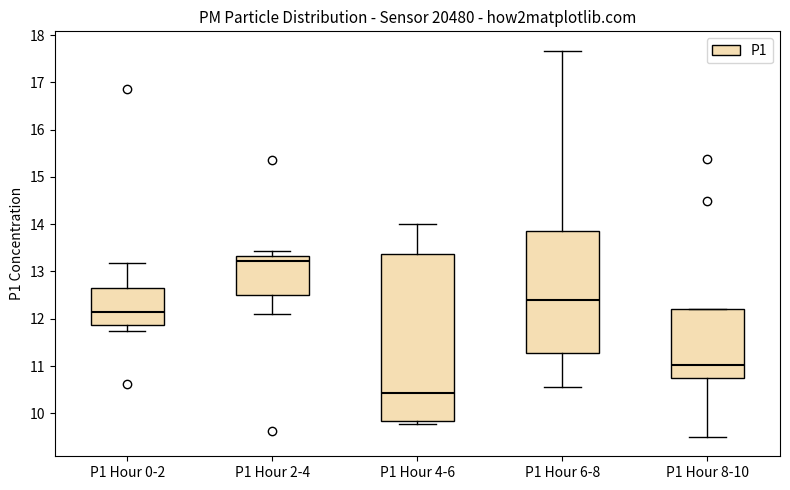

Which box is the tallest, from its lower edge to its upper edge?

P1 Hour 4-6